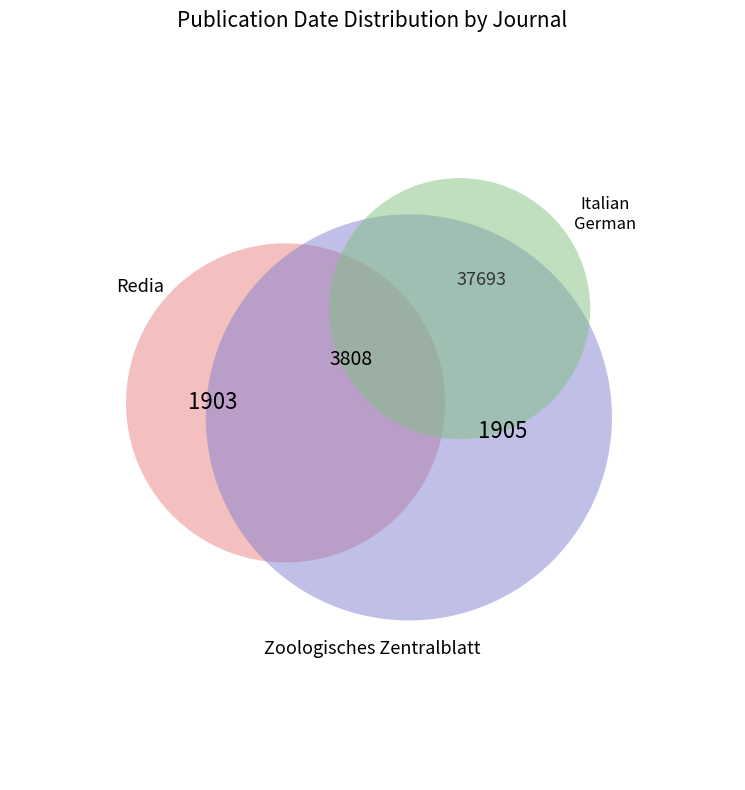

Which slice is the largest?

Zoologisches Zentralblatt